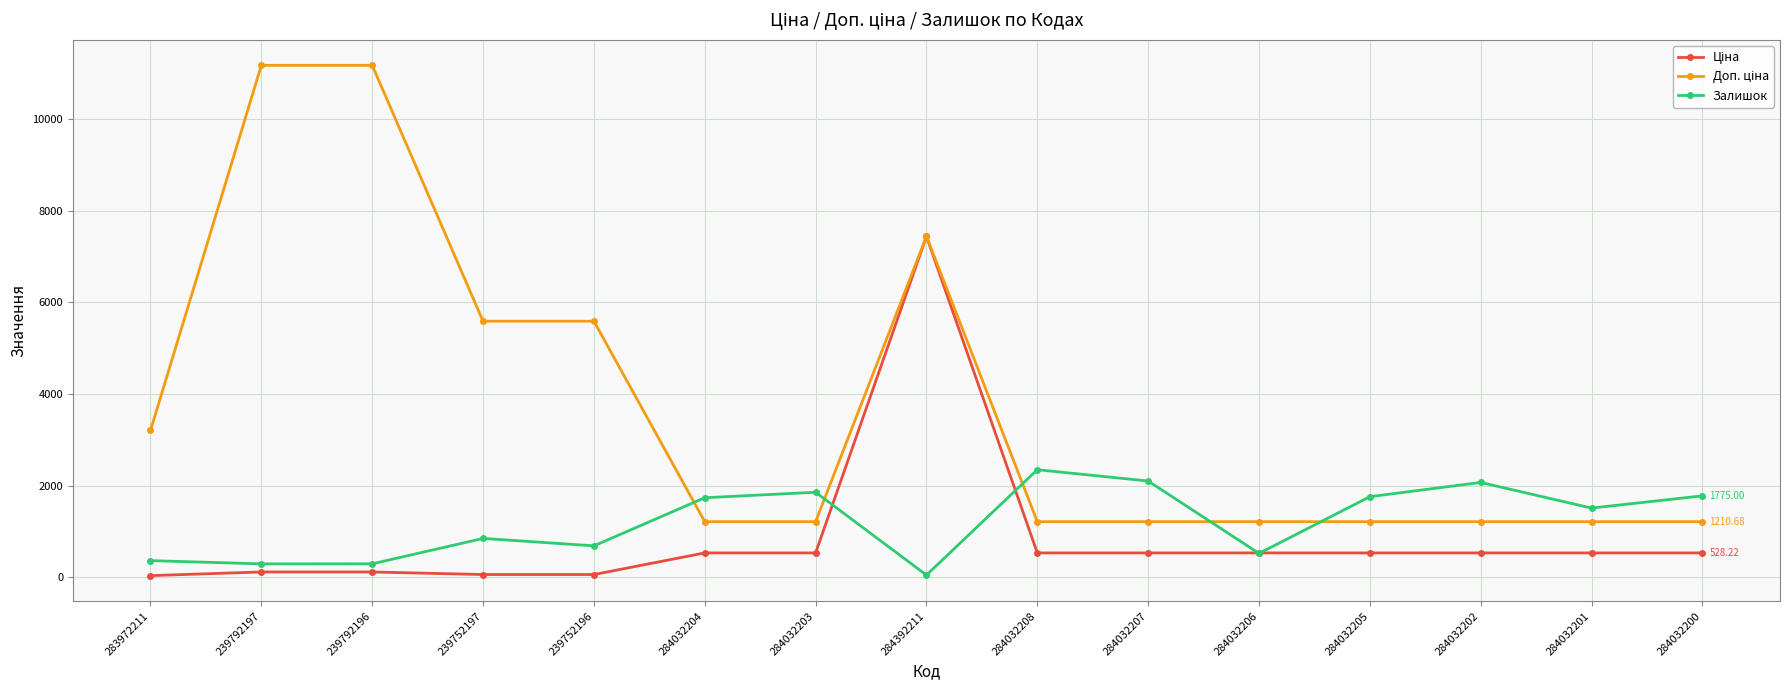

How many distinct data groups are displayed?

3